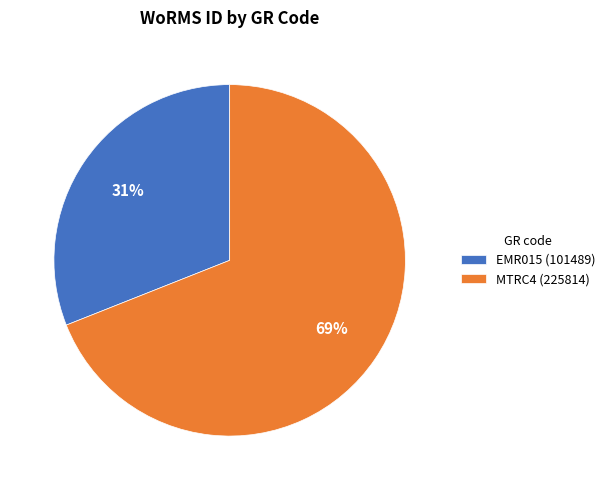

What is the smallest slice in the pie chart?

EMR015